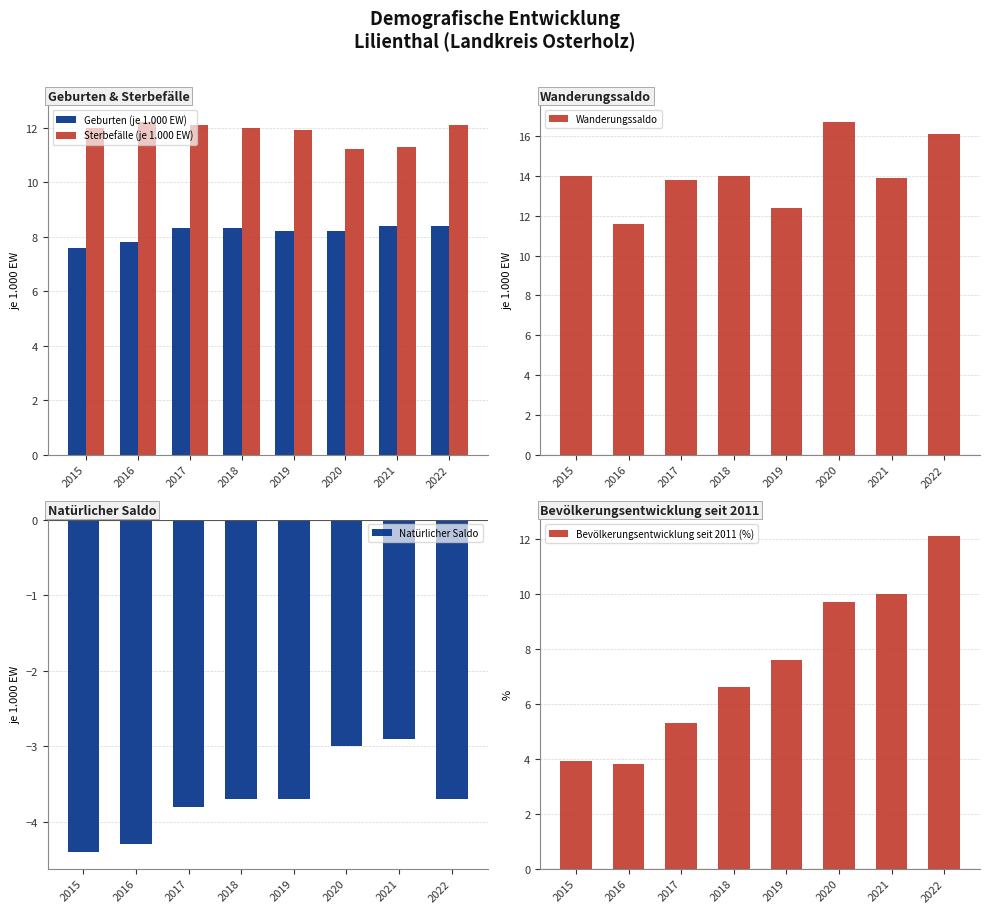

Which has a higher value, 2017 or 2022?

2022